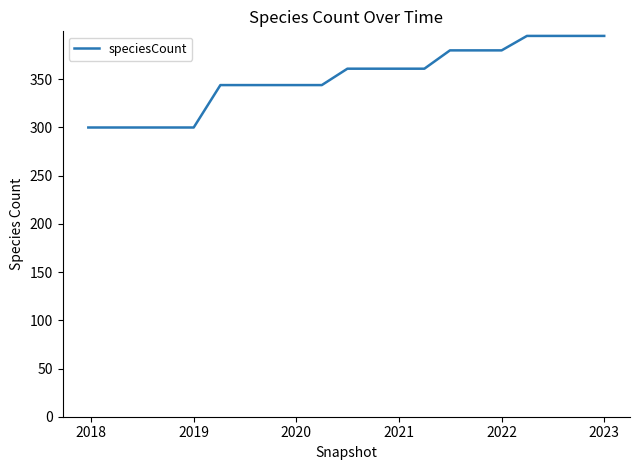

What is the maximum value shown in the chart?

395